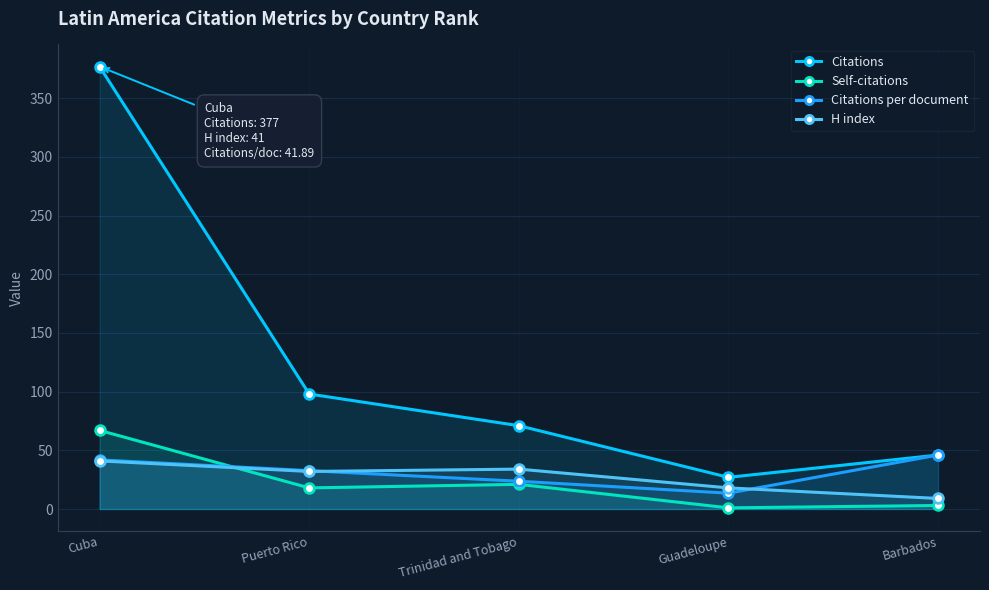

What is the total value across all series at Trinidad and Tobago?

149.7